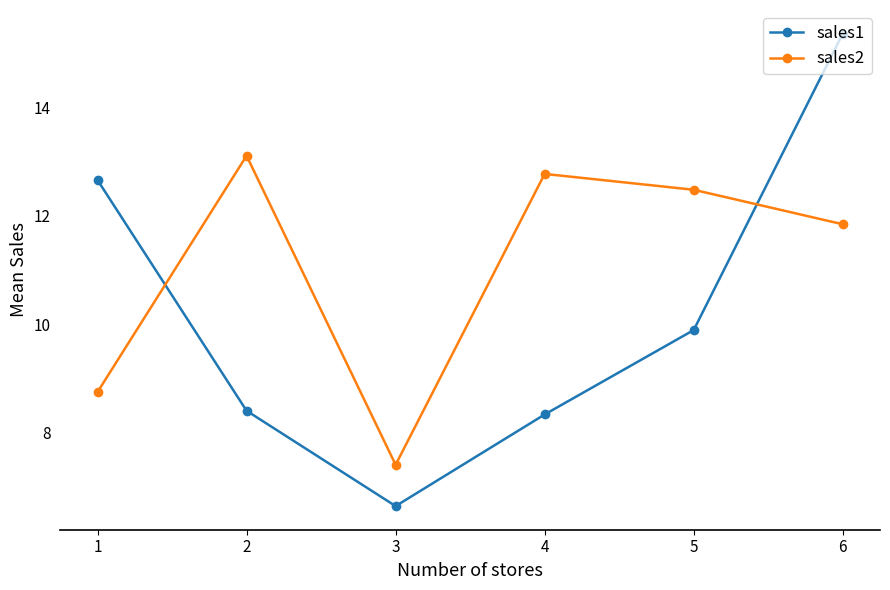

Which category has the lowest value across all series?

3